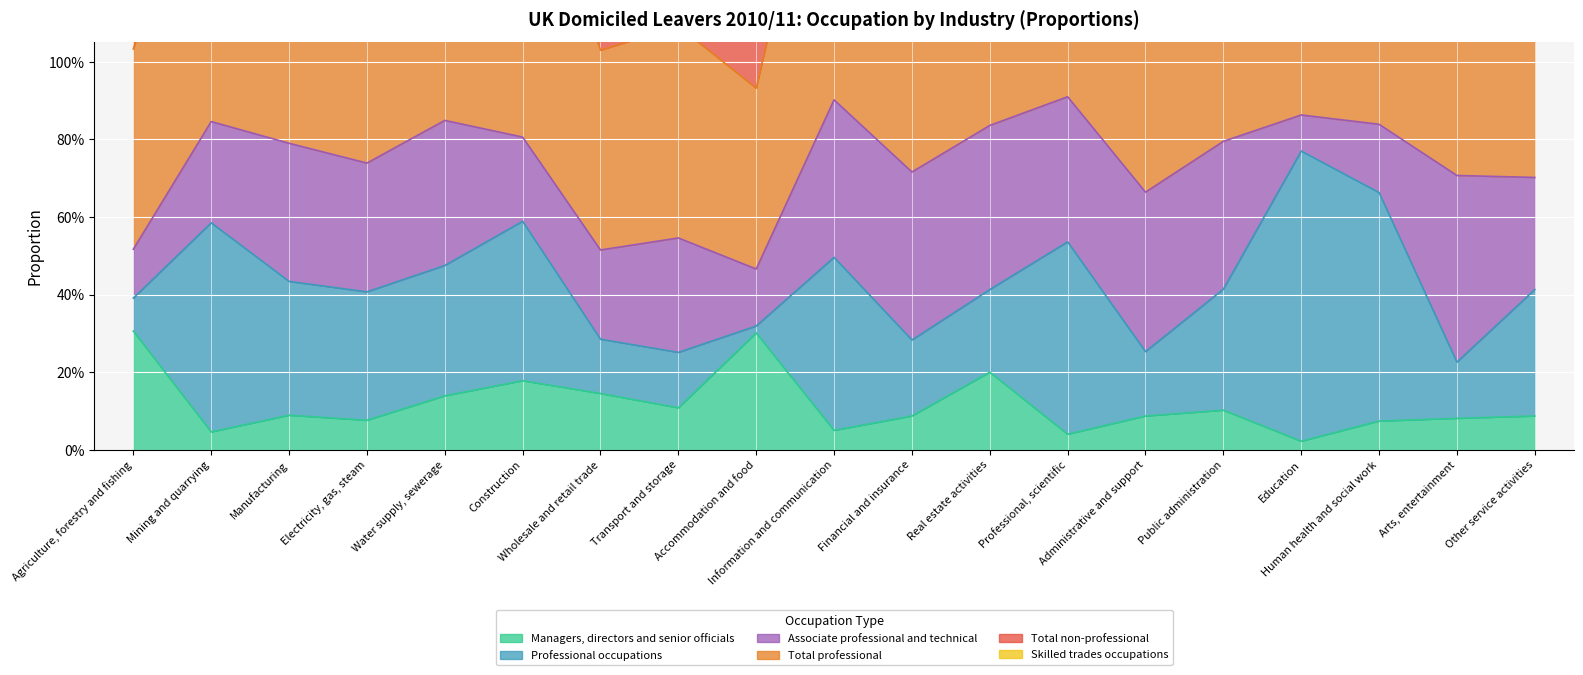

True or false: Managers, directors and senior officials and Total non-professional cross at least once.

False